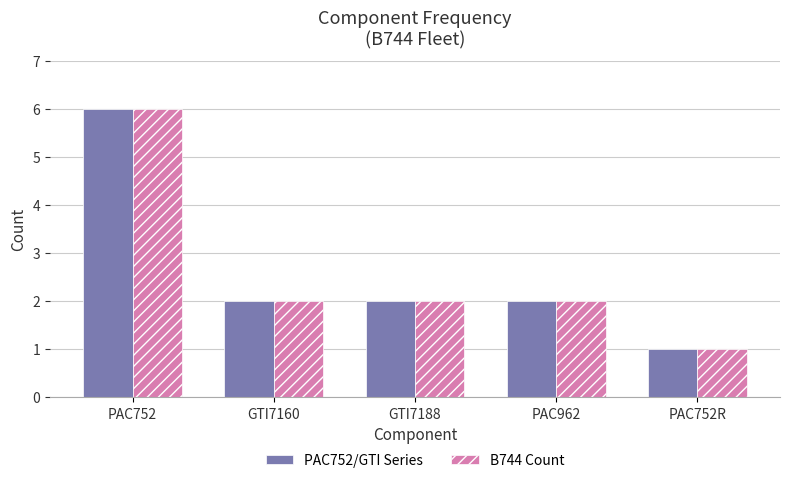

Reading left to right, extract all data points from this chart.

PAC752/GTI Series: PAC752=6	GTI7160=2	GTI7188=2	PAC962=2	PAC752R=1
B744 Count: PAC752=6	GTI7160=2	GTI7188=2	PAC962=2	PAC752R=1